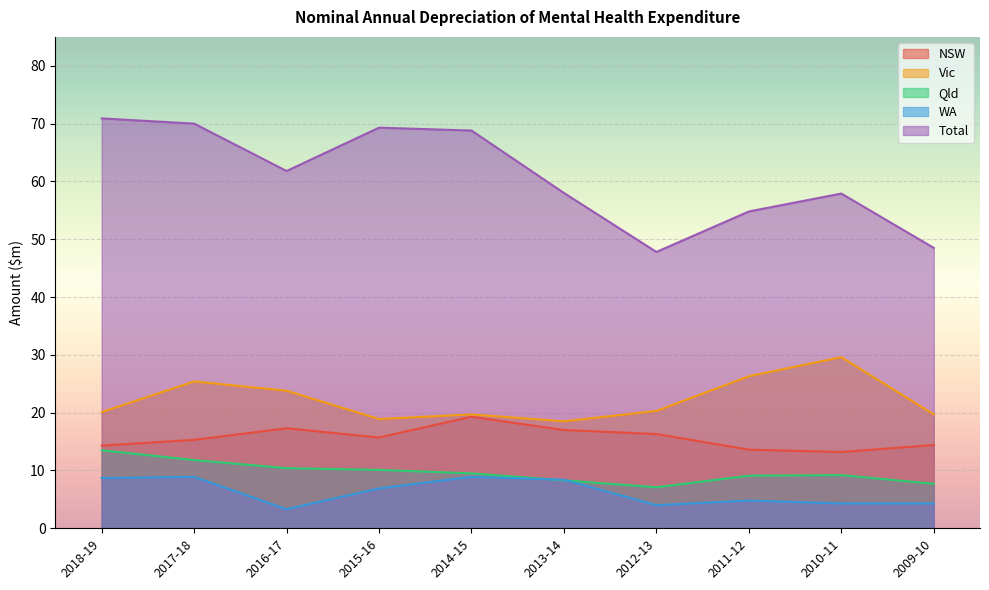

Which series has the widest spread of values?

Total